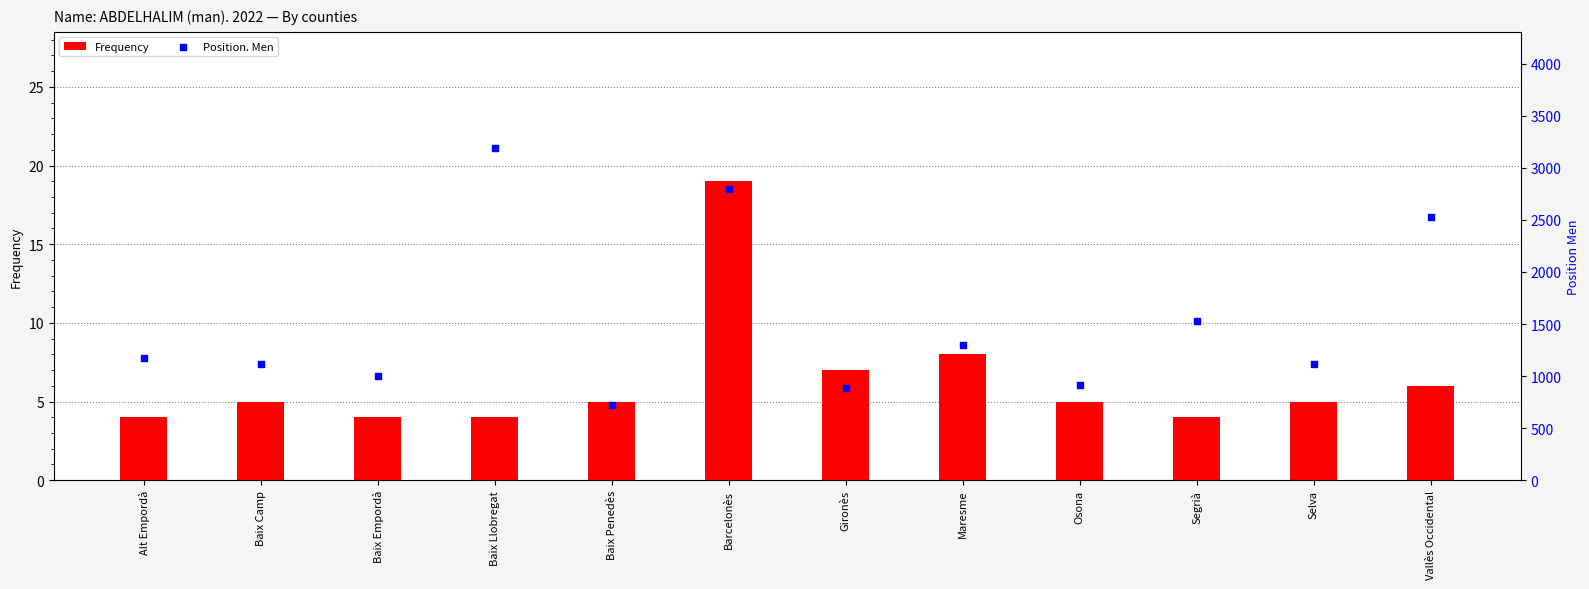

At which category is the sum across all series the highest?

Baix Llobregat